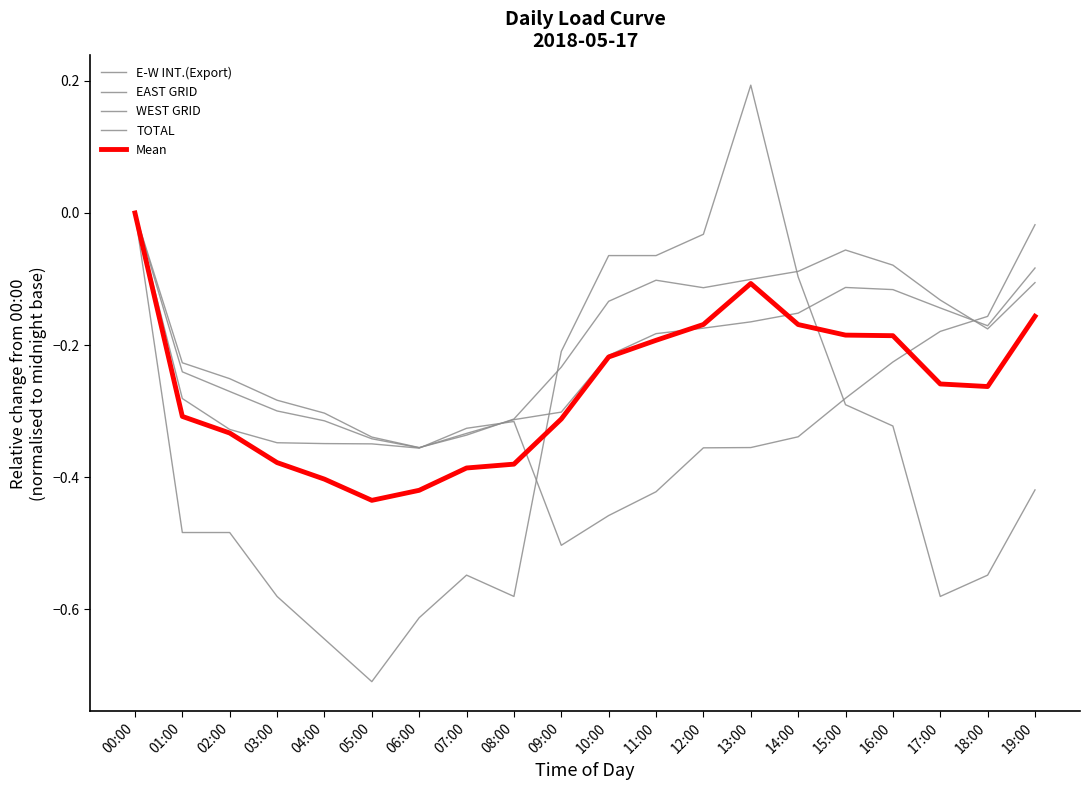

Reading left to right, extract all data points from this chart.

E-W INT.(Export): 00:00=0.0	01:00=-0.5	02:00=-0.5	03:00=-0.6	04:00=-0.6	05:00=-0.7	06:00=-0.6	07:00=-0.5	08:00=-0.6	09:00=-0.2	10:00=-0.1	11:00=-0.1	12:00=-0.0	13:00=0.2	14:00=-0.1	15:00=-0.3	16:00=-0.3	17:00=-0.6	18:00=-0.5	19:00=-0.4
EAST GRID: 00:00=0.0	01:00=-0.2	02:00=-0.3	03:00=-0.3	04:00=-0.3	05:00=-0.3	06:00=-0.4	07:00=-0.3	08:00=-0.3	09:00=-0.2	10:00=-0.1	11:00=-0.1	12:00=-0.1	13:00=-0.1	14:00=-0.1	15:00=-0.1	16:00=-0.1	17:00=-0.1	18:00=-0.2	19:00=-0.1
WEST GRID: 00:00=0.0	01:00=-0.3	02:00=-0.3	03:00=-0.3	04:00=-0.3	05:00=-0.3	06:00=-0.4	07:00=-0.3	08:00=-0.3	09:00=-0.5	10:00=-0.5	11:00=-0.4	12:00=-0.4	13:00=-0.4	14:00=-0.3	15:00=-0.3	16:00=-0.2	17:00=-0.2	18:00=-0.2	19:00=-0.0
TOTAL: 00:00=0.0	01:00=-0.2	02:00=-0.3	03:00=-0.3	04:00=-0.3	05:00=-0.3	06:00=-0.4	07:00=-0.3	08:00=-0.3	09:00=-0.3	10:00=-0.2	11:00=-0.2	12:00=-0.2	13:00=-0.2	14:00=-0.2	15:00=-0.1	16:00=-0.1	17:00=-0.1	18:00=-0.2	19:00=-0.1
Mean: 00:00=0.0	01:00=-0.3	02:00=-0.3	03:00=-0.4	04:00=-0.4	05:00=-0.4	06:00=-0.4	07:00=-0.4	08:00=-0.4	09:00=-0.3	10:00=-0.2	11:00=-0.2	12:00=-0.2	13:00=-0.1	14:00=-0.2	15:00=-0.2	16:00=-0.2	17:00=-0.3	18:00=-0.3	19:00=-0.2